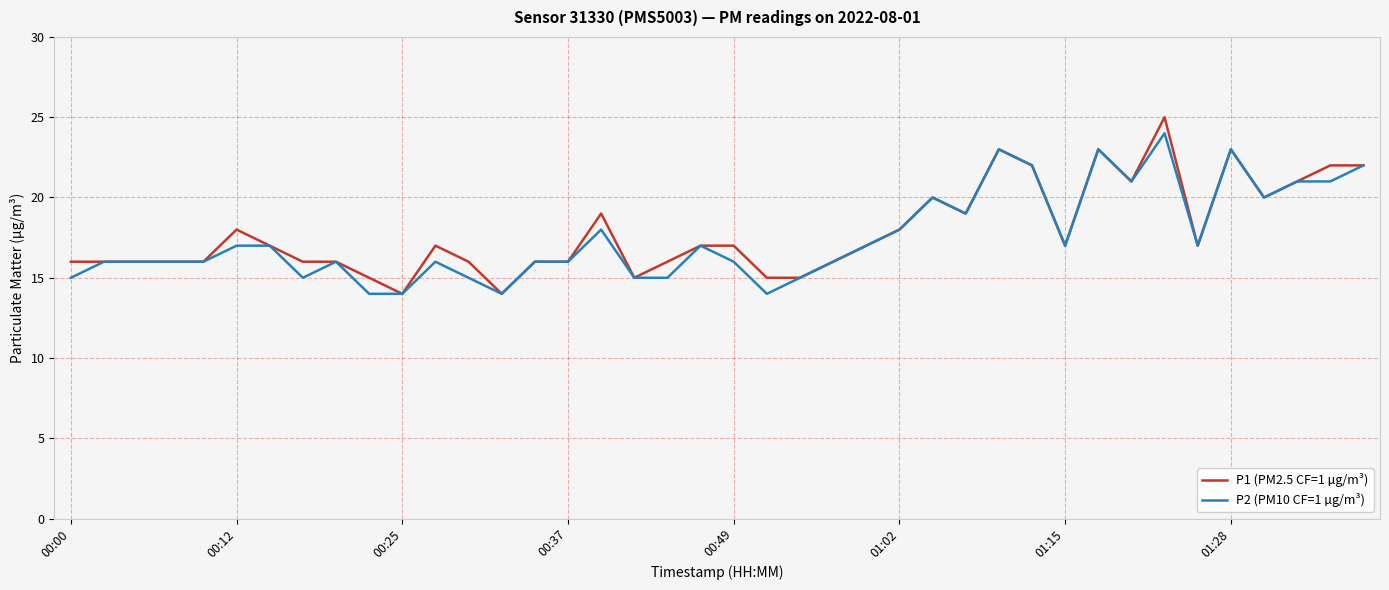

What is the difference between the second highest and minimum values in the P1 (PM2.5 CF=1 µg/m³) series?

9